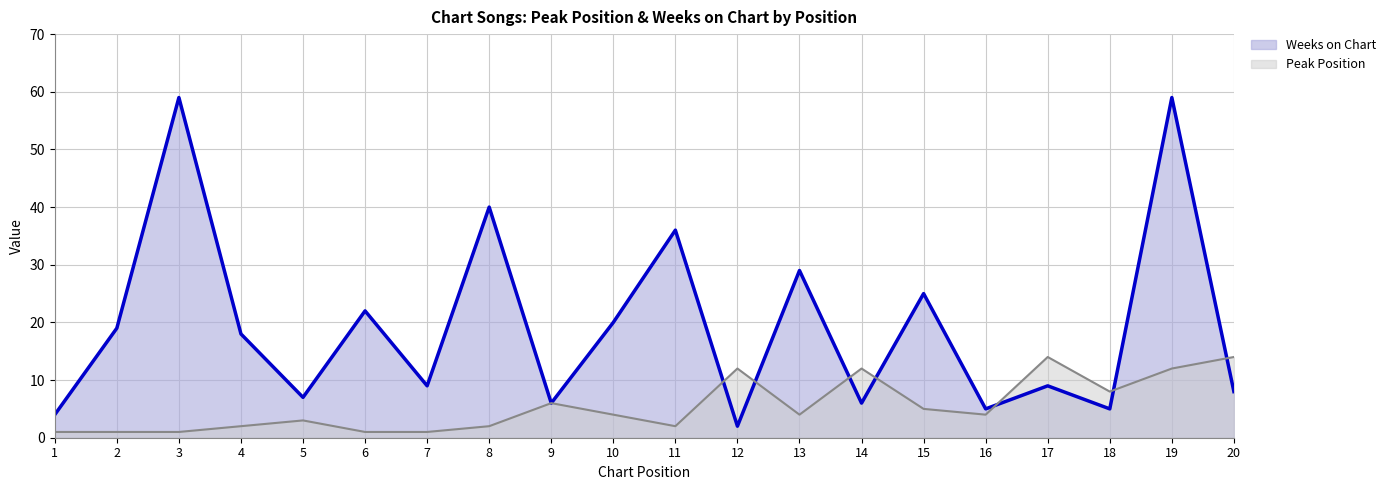

Reading left to right, transcribe all the data shown in this chart.

Peak Position: 1=1	2=1	3=1	4=2	5=3	6=1	7=1	8=2	9=6	10=4	11=2	12=12	13=4	14=12	15=5	16=4	17=14	18=8	19=12	20=14
Weeks on Chart: 1=4	2=19	3=59	4=18	5=7	6=22	7=9	8=40	9=6	10=20	11=36	12=2	13=29	14=6	15=25	16=5	17=9	18=5	19=59	20=8